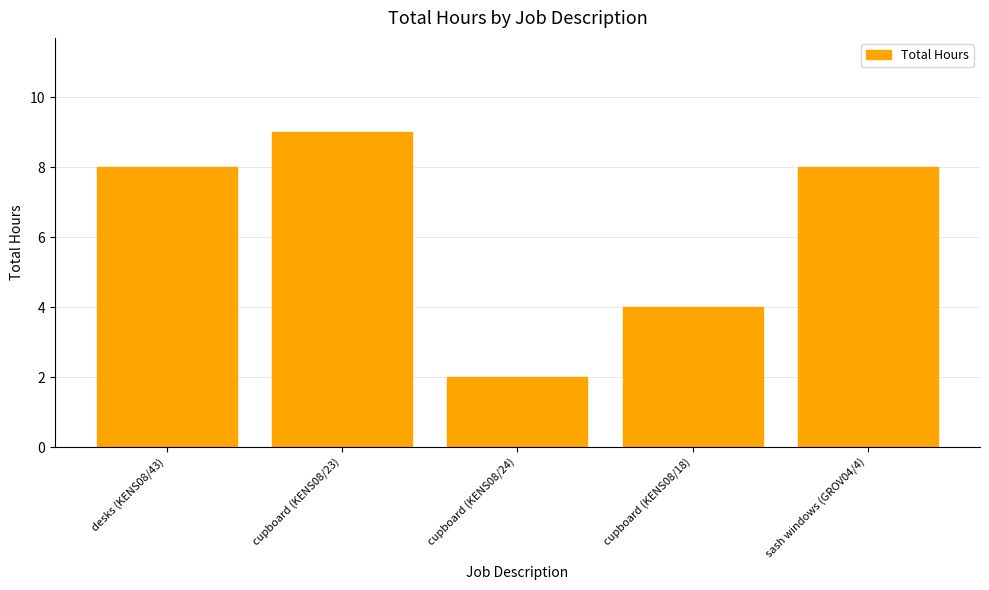

What is the change in value from cupboard (KENS08/24) to sash windows (GROV04/4)?

+6